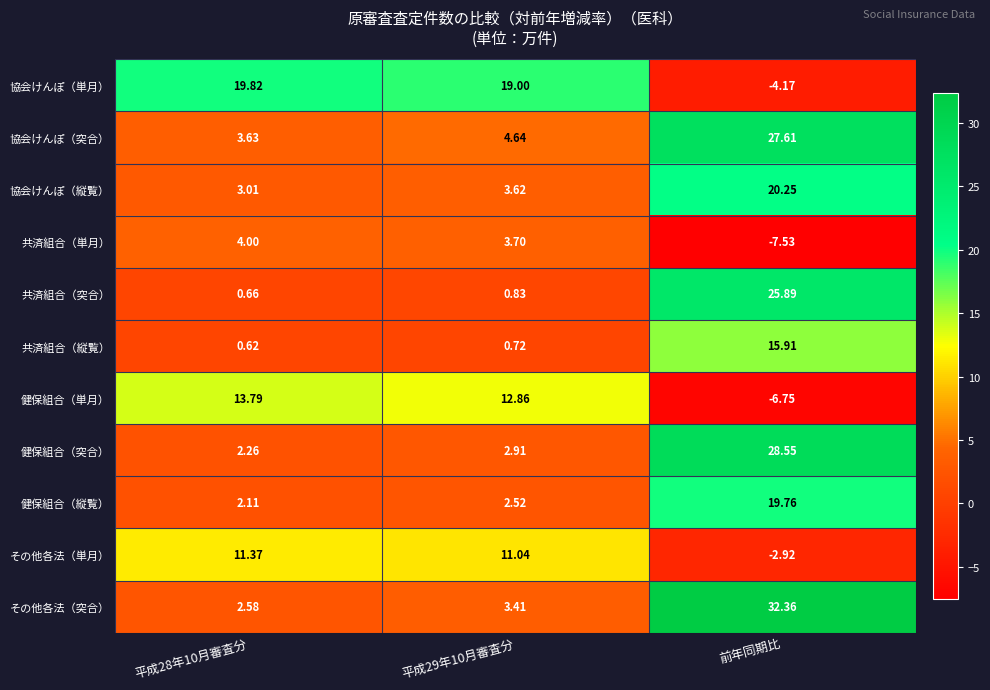

At which category is the sum across all series the highest?

前年同期比